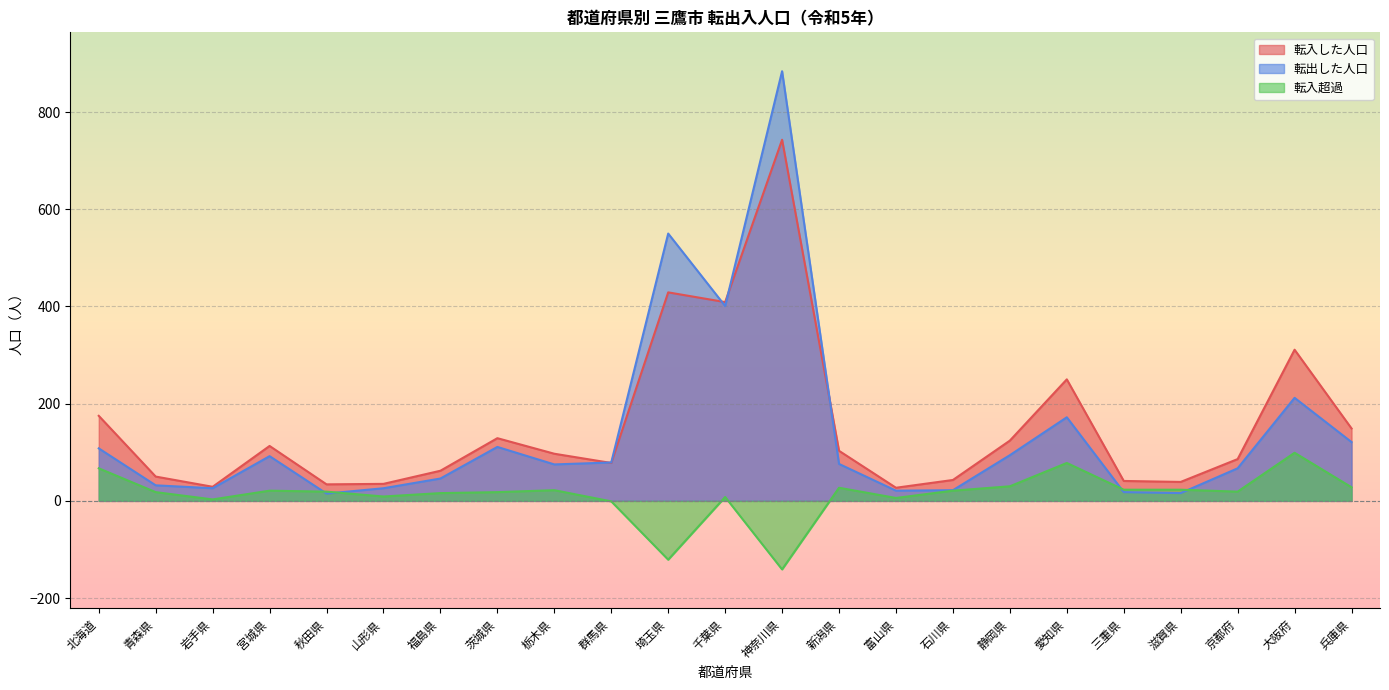

What is the total value across all series at 埼玉県?

858